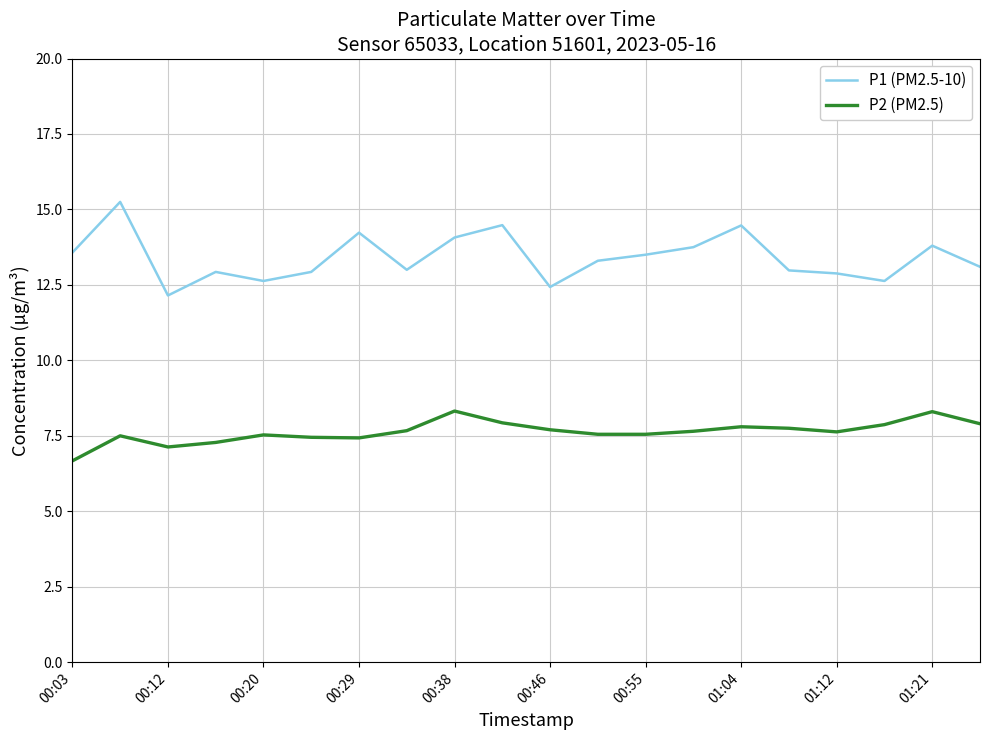

Which series has the largest total across all categories?

P1 (PM2.5-10)